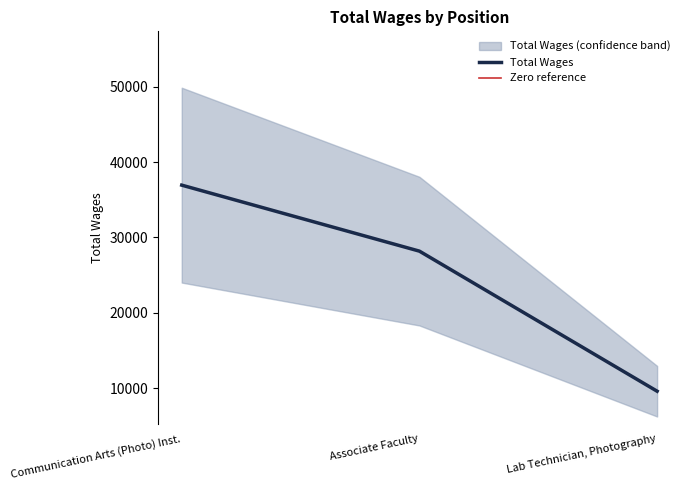

How many values are between 9597 and 36948?

3